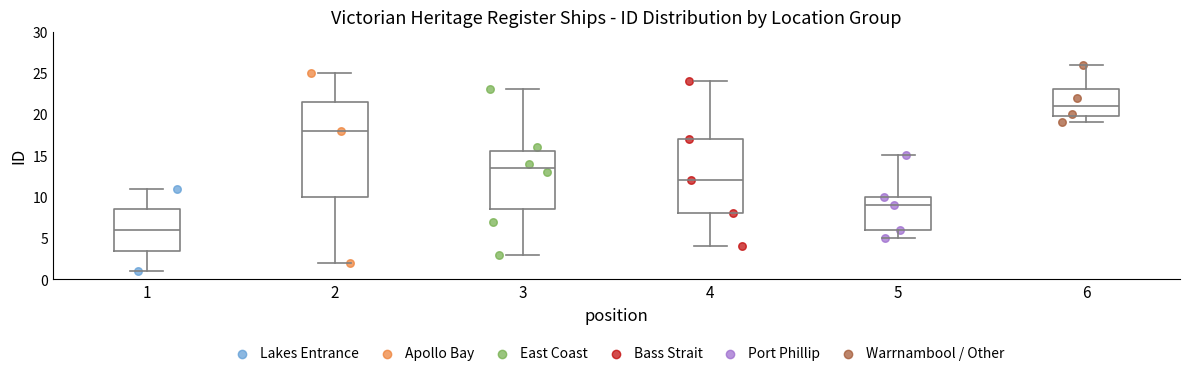

Reading left to right, transcribe this box plot: for each box, give where its median line is, the range the box spans, and where its two whiskers end, as read against the y-axis. The values are not printed on the chart, so give them approximately, as read against the axis.

1: median 6.0, box 3.5 to 8.5, whiskers 1.0 to 11.0
2: median 18.0, box 10.0 to 21.5, whiskers 2.0 to 25.0
3: median 13.5, box 8.5 to 15.5, whiskers 3.0 to 23.0
4: median 12.0, box 8.0 to 17.0, whiskers 4.0 to 24.0
5: median 9.0, box 6.0 to 10.0, whiskers 5.0 to 15.0
6: median 21.0, box 20.0 to 23.0, whiskers 19.0 to 26.0